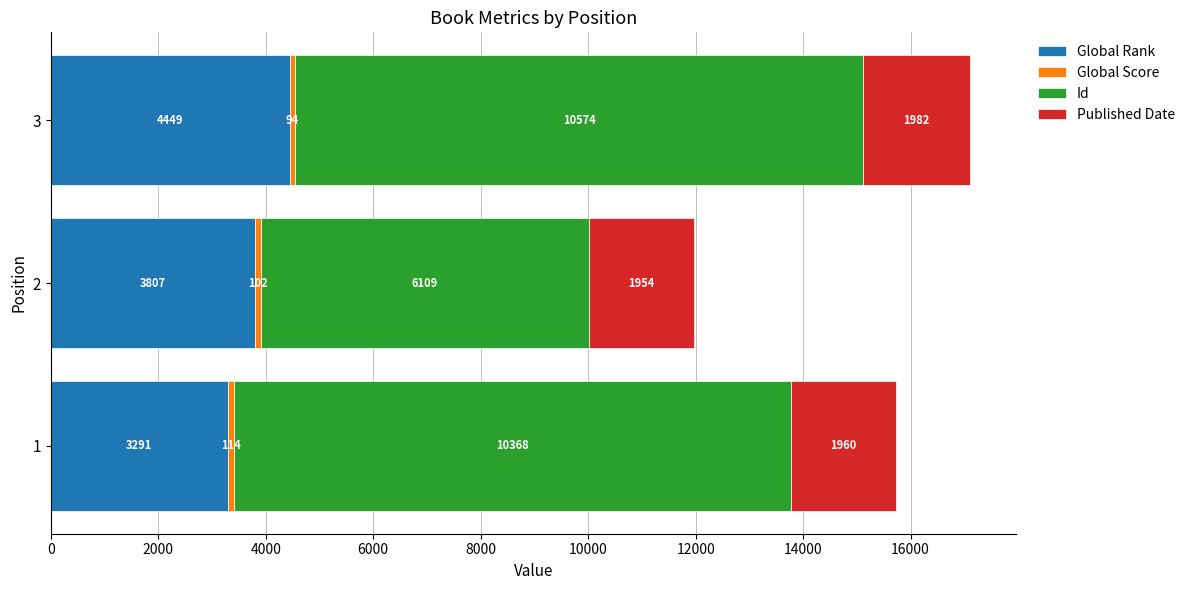

Rank the categories by Global Rank value from lowest to highest.

1, 2, 3